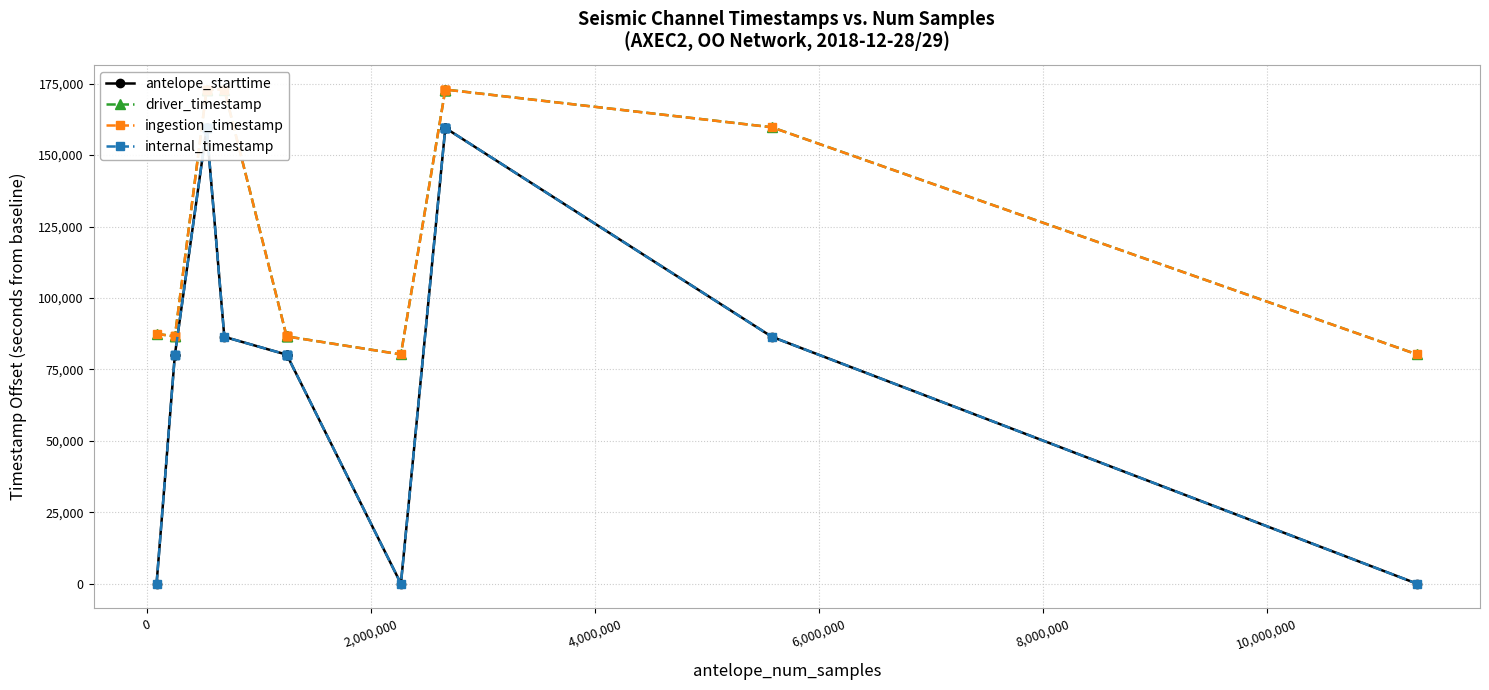

Which series has the largest total across all categories?

driver_timestamp